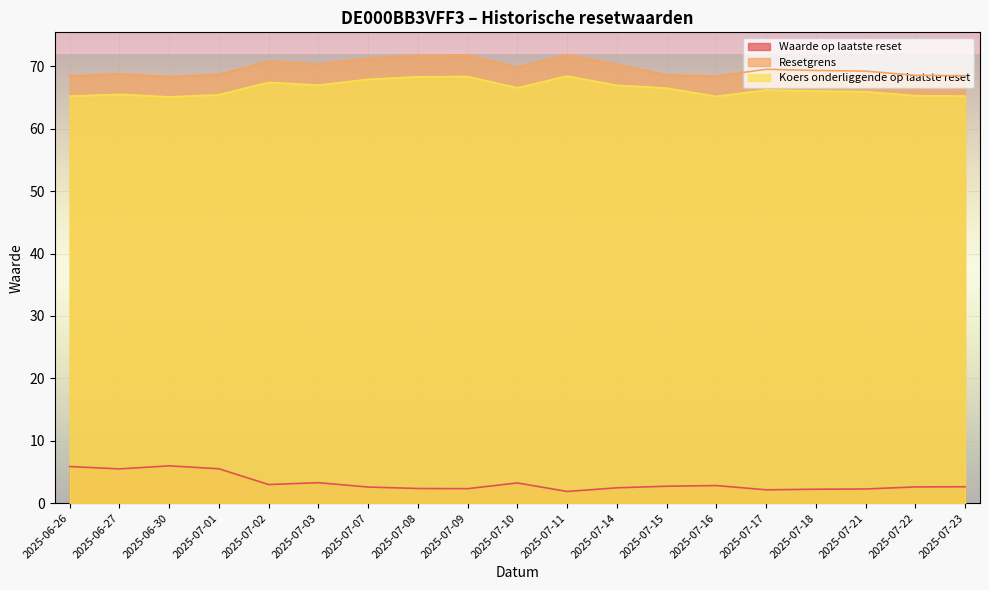

What position from the left is 2025-07-23?

19